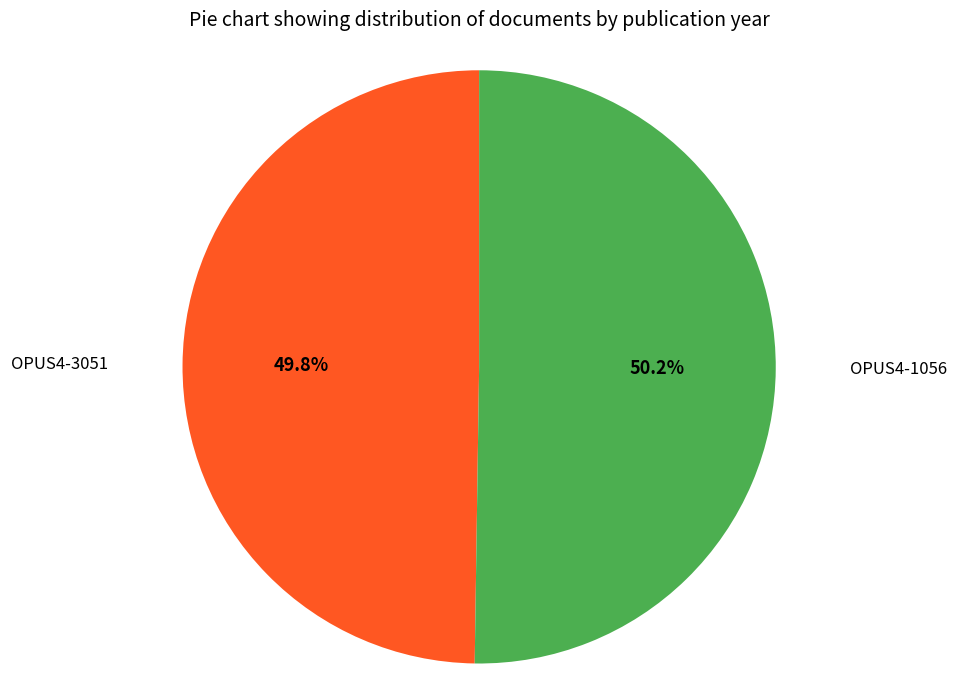

How many slices are in this pie chart?

2